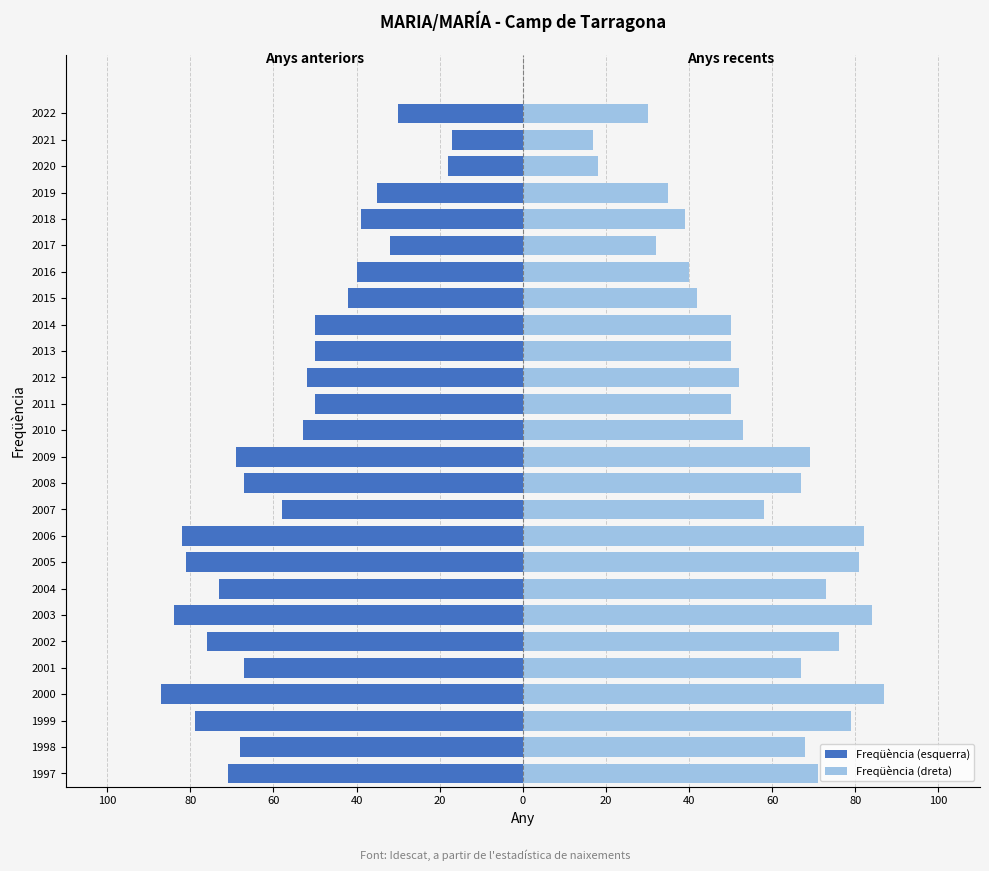

What is the sum of all Freqüència (dreta) values?

1470